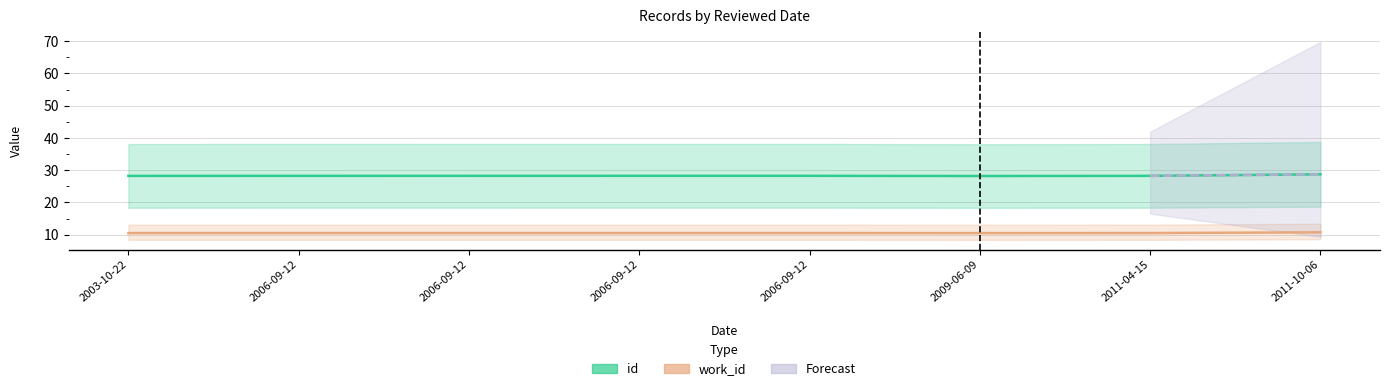

True or false: id and work_id intersect in this chart.

False